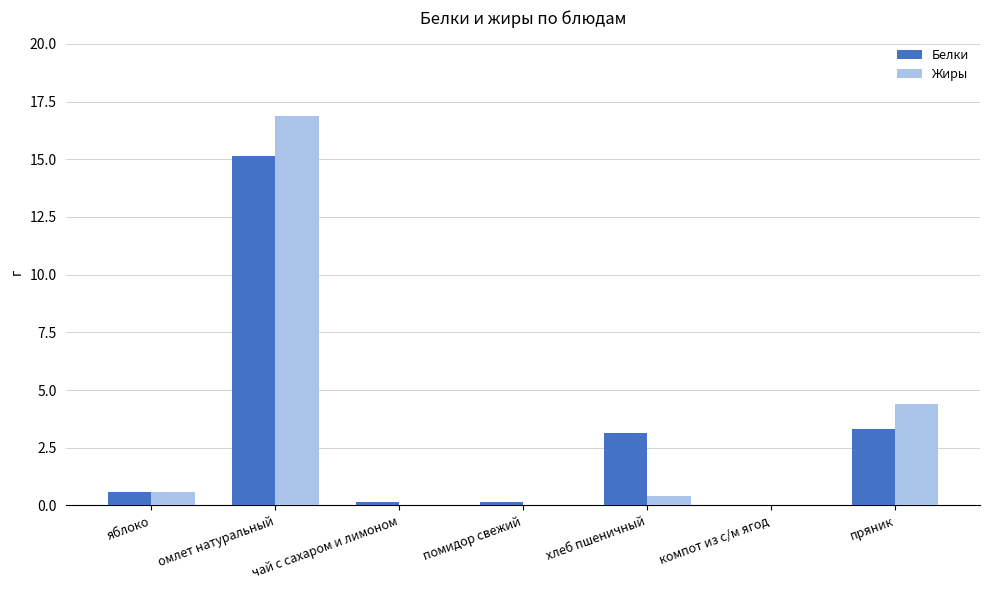

The Жиры series shows 0.0 at чай с сахаром и лимоном. True or false?

True